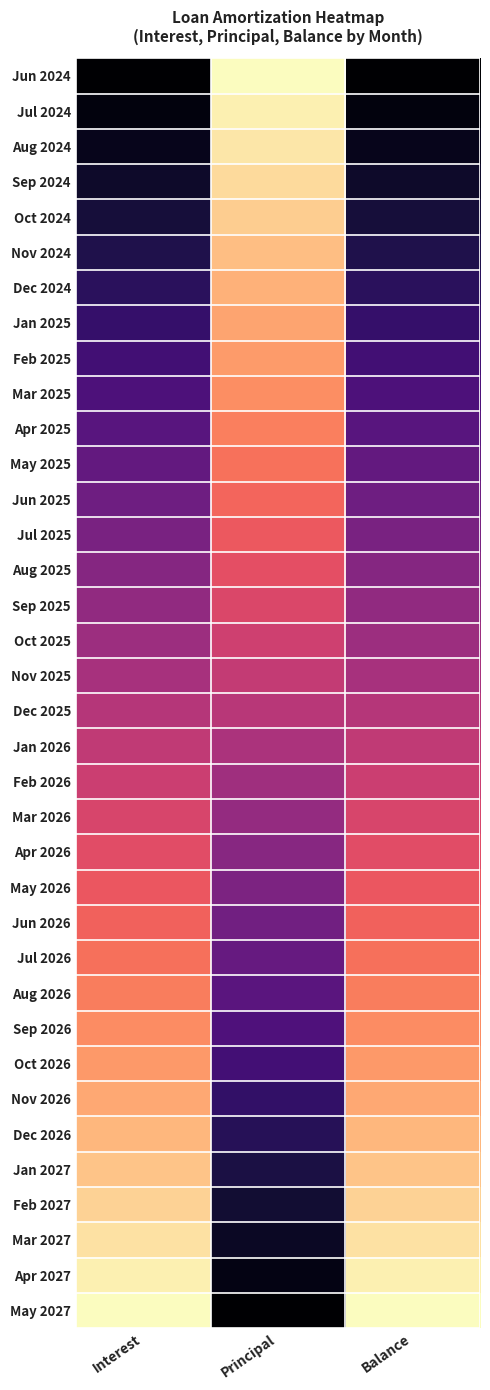

Reading right to left, transcribe all the data shown in this chart.

Jun 2024: Balance=1.0	Principal=0.0	Interest=1.0
Jul 2024: Balance=1.0	Principal=0.0	Interest=1.0
Aug 2024: Balance=0.9	Principal=0.0	Interest=0.9
Sep 2024: Balance=0.9	Principal=0.1	Interest=0.9
Oct 2024: Balance=0.9	Principal=0.1	Interest=0.9
Nov 2024: Balance=0.9	Principal=0.1	Interest=0.9
Dec 2024: Balance=0.8	Principal=0.2	Interest=0.8
Jan 2025: Balance=0.8	Principal=0.2	Interest=0.8
Feb 2025: Balance=0.8	Principal=0.2	Interest=0.8
Mar 2025: Balance=0.8	Principal=0.2	Interest=0.8
Apr 2025: Balance=0.7	Principal=0.3	Interest=0.7
May 2025: Balance=0.7	Principal=0.3	Interest=0.7
Jun 2025: Balance=0.7	Principal=0.3	Interest=0.7
Jul 2025: Balance=0.6	Principal=0.4	Interest=0.6
Aug 2025: Balance=0.6	Principal=0.4	Interest=0.6
Sep 2025: Balance=0.6	Principal=0.4	Interest=0.6
Oct 2025: Balance=0.6	Principal=0.4	Interest=0.6
Nov 2025: Balance=0.5	Principal=0.5	Interest=0.5
Dec 2025: Balance=0.5	Principal=0.5	Interest=0.5
Jan 2026: Balance=0.5	Principal=0.5	Interest=0.5
Feb 2026: Balance=0.4	Principal=0.6	Interest=0.4
Mar 2026: Balance=0.4	Principal=0.6	Interest=0.4
Apr 2026: Balance=0.4	Principal=0.6	Interest=0.4
May 2026: Balance=0.4	Principal=0.6	Interest=0.4
Jun 2026: Balance=0.3	Principal=0.7	Interest=0.3
Jul 2026: Balance=0.3	Principal=0.7	Interest=0.3
Aug 2026: Balance=0.3	Principal=0.7	Interest=0.3
Sep 2026: Balance=0.2	Principal=0.8	Interest=0.2
Oct 2026: Balance=0.2	Principal=0.8	Interest=0.2
Nov 2026: Balance=0.2	Principal=0.8	Interest=0.2
Dec 2026: Balance=0.2	Principal=0.8	Interest=0.2
Jan 2027: Balance=0.1	Principal=0.9	Interest=0.1
Feb 2027: Balance=0.1	Principal=0.9	Interest=0.1
Mar 2027: Balance=0.1	Principal=0.9	Interest=0.1
Apr 2027: Balance=0.0	Principal=1.0	Interest=0.0
May 2027: Balance=0.0	Principal=1.0	Interest=0.0